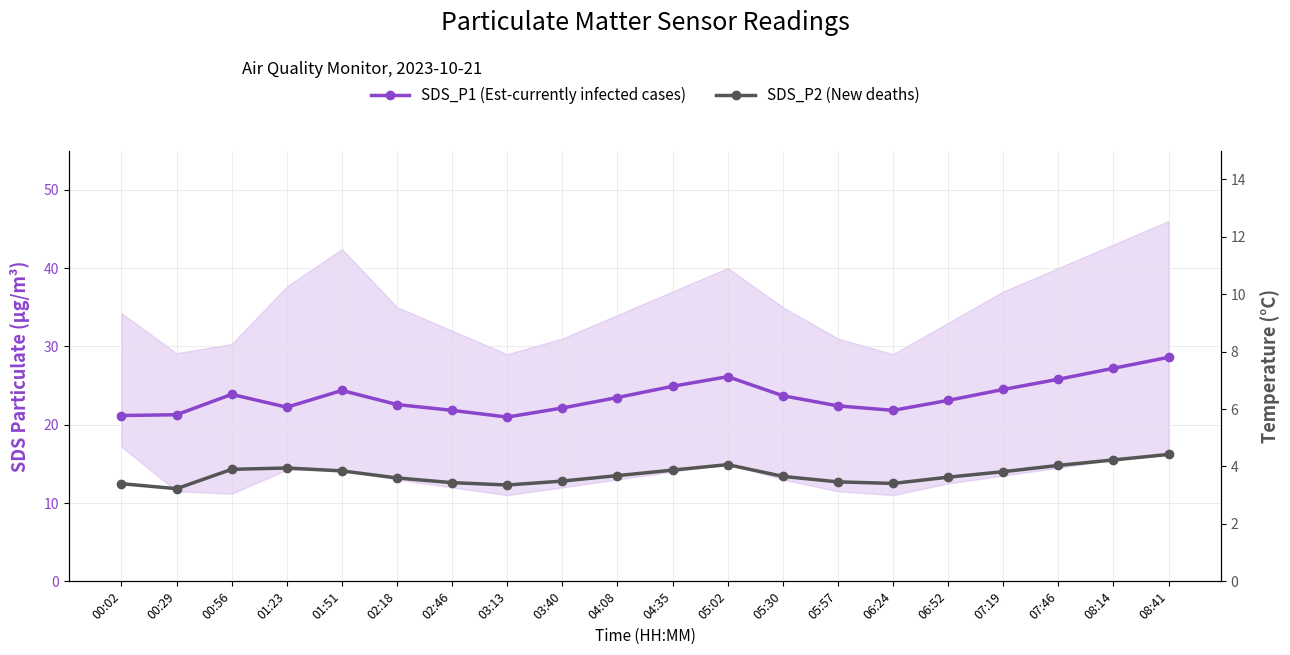

How many values in the SDS_P2 (New deaths) series are below 13?

7